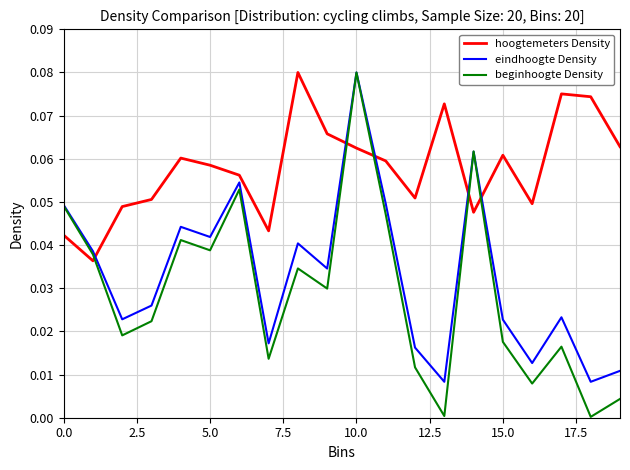

Which series has the widest spread of values?

beginhoogte Density